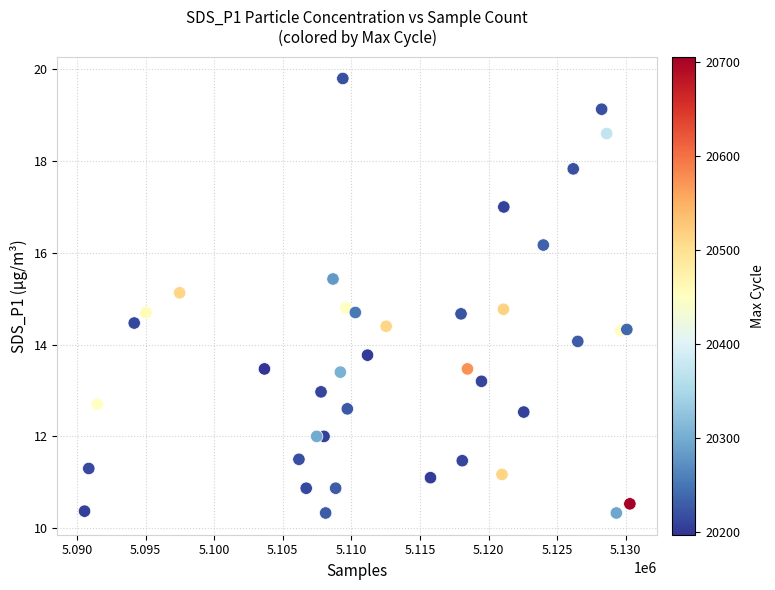

What is the range of X values (max minus min)?

39748.0